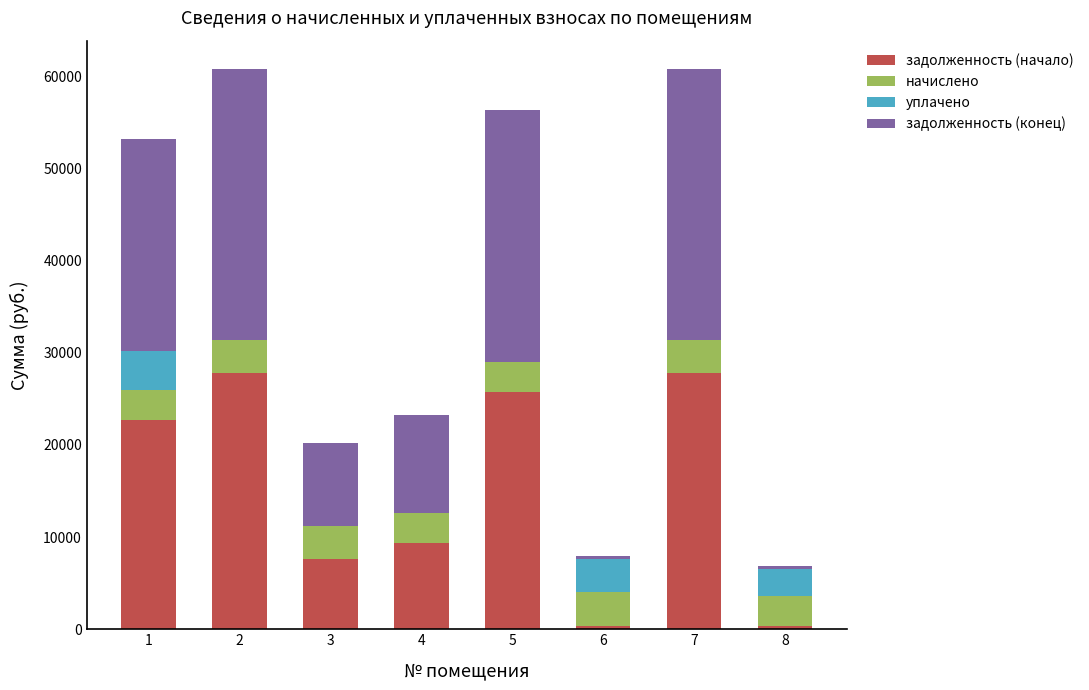

Are the bars grouped side by side (vs. stacked)?

No